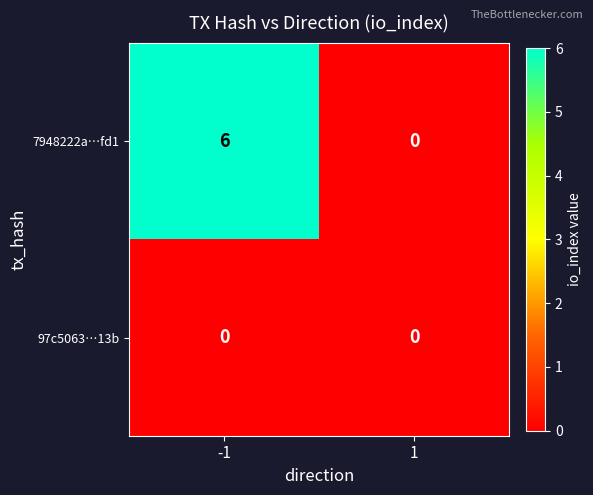

Which series has the largest total across all categories?

7948222a…fd1